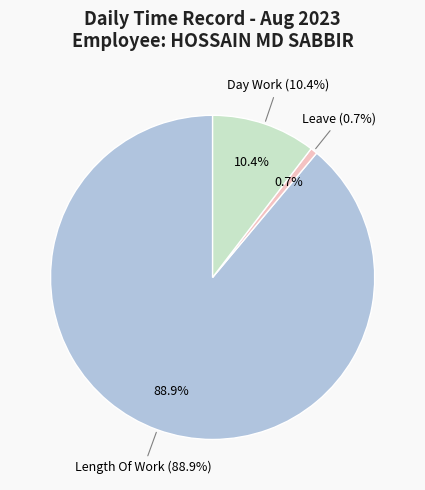

True or false: Rest Day accounts for 0% of the total.

True